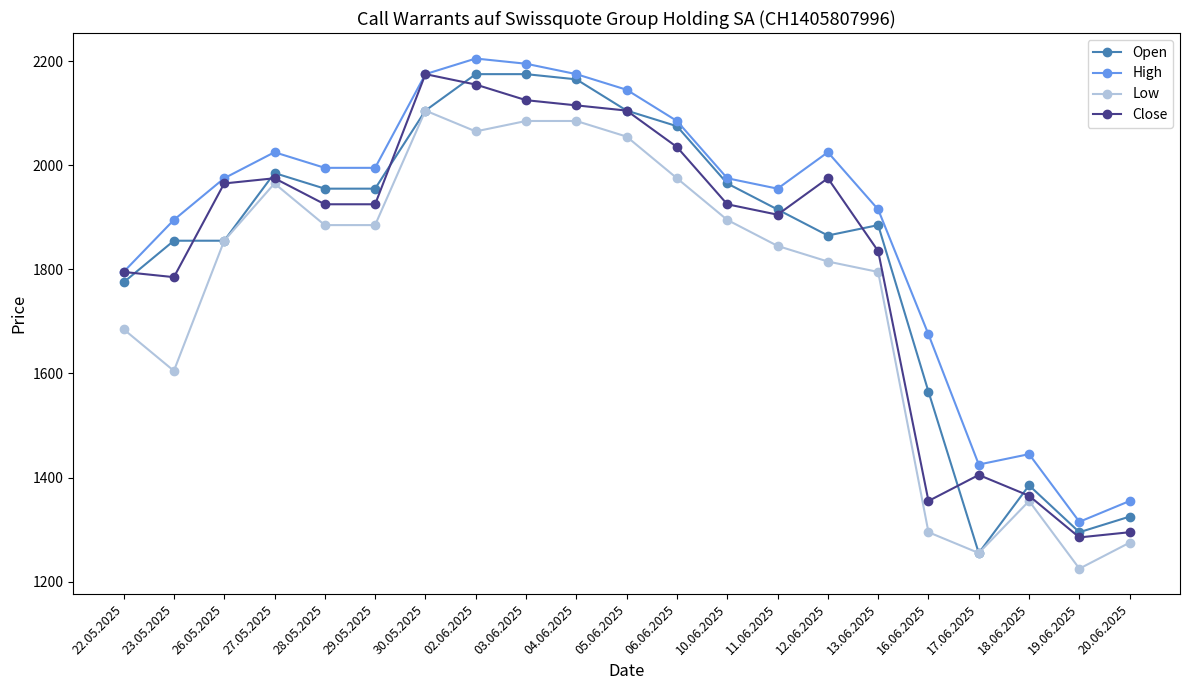

Is this an area chart (filled region under the line)?

No